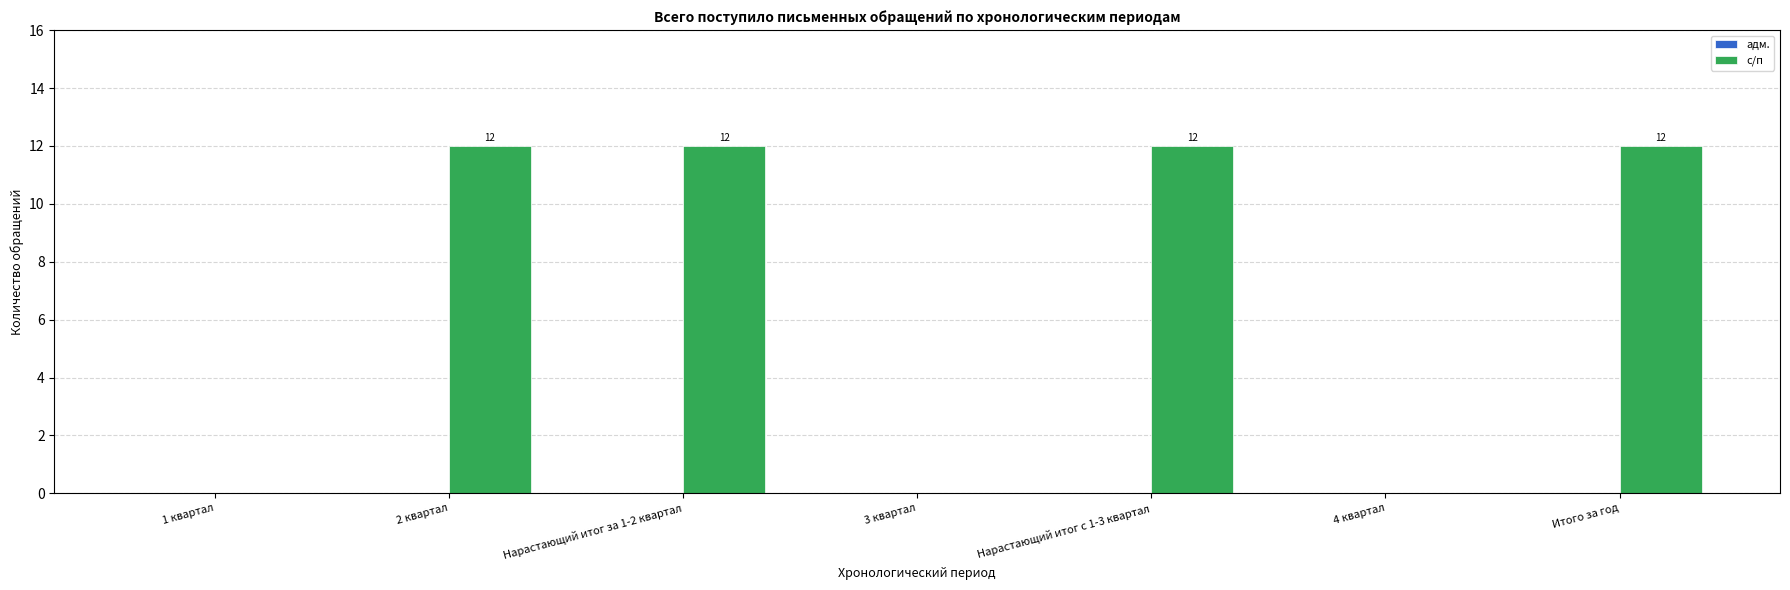

How many data points does each series have?

7